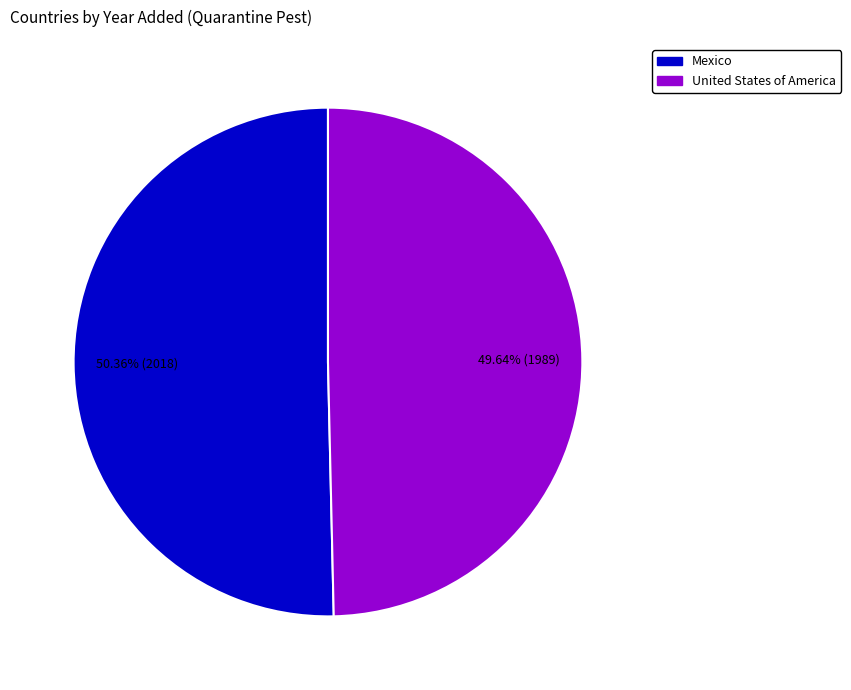

What percentage is the United States of America slice, to the nearest percent?

50%